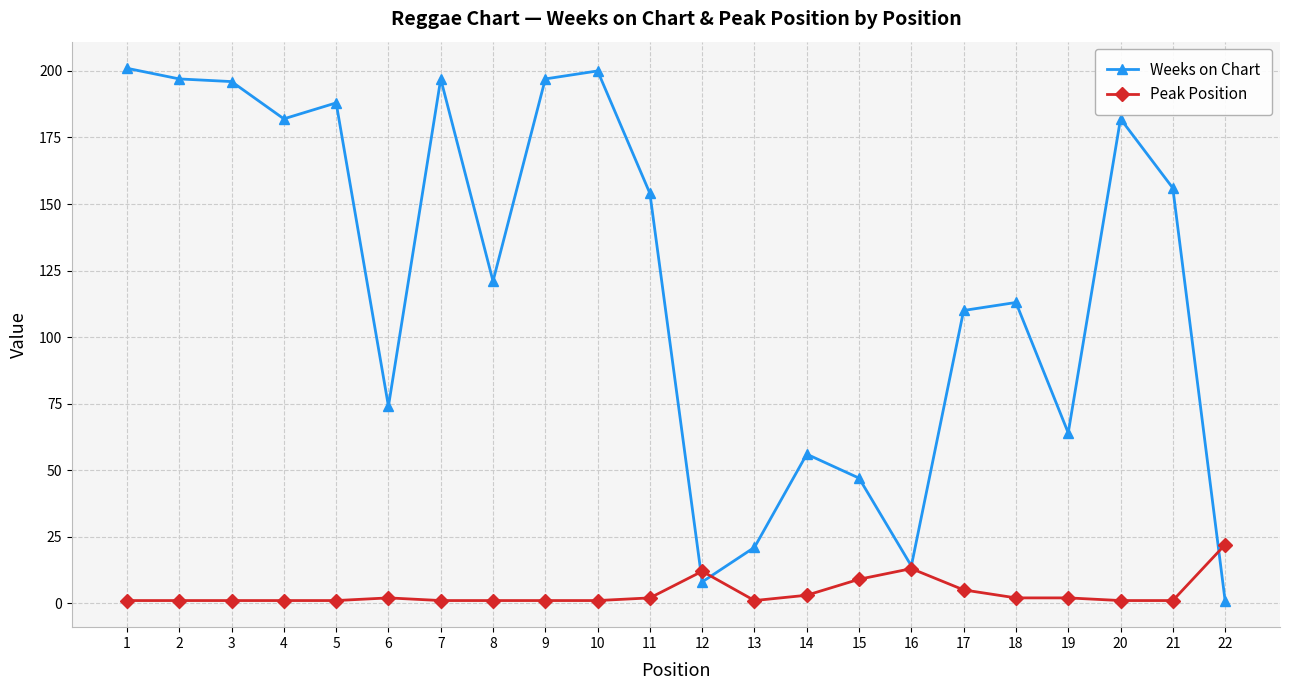

Rank the series by their maximum value, from highest to lowest.

Weeks on Chart, Peak Position